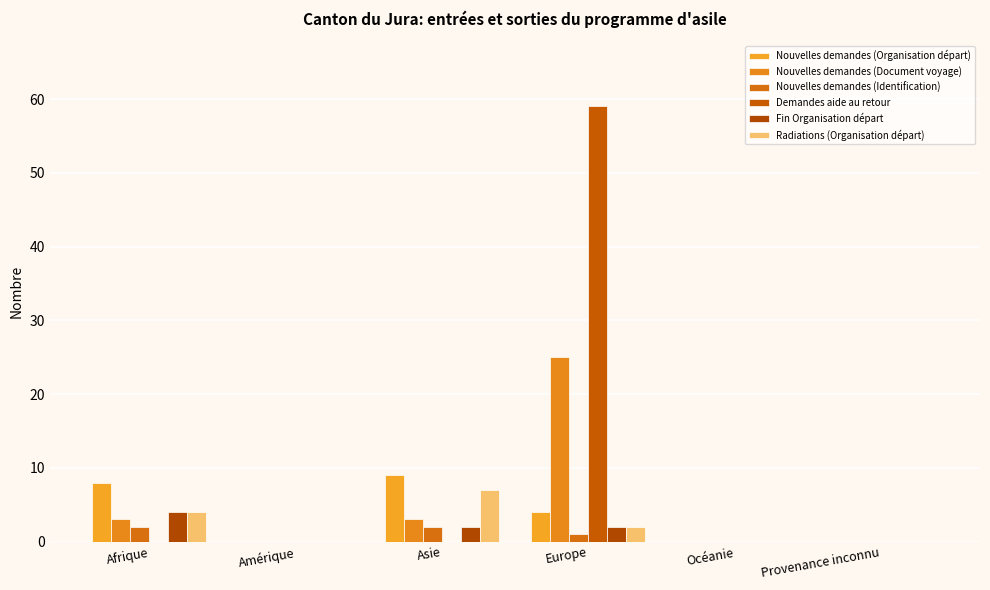

Does the chart contain stacked bars?

No